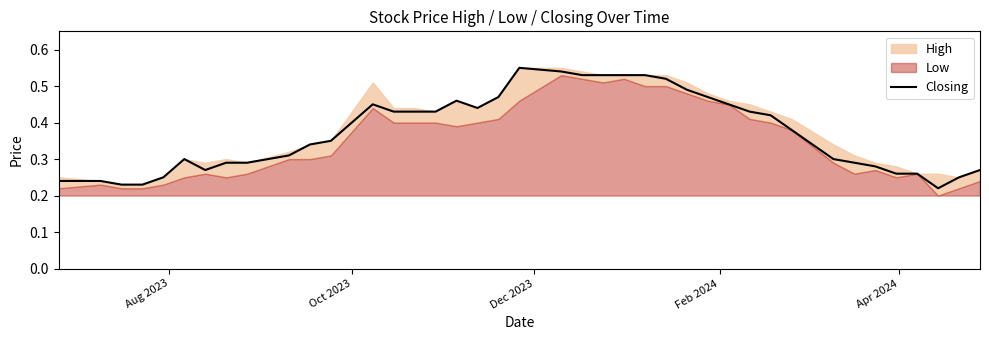

What is the average value?

0.4